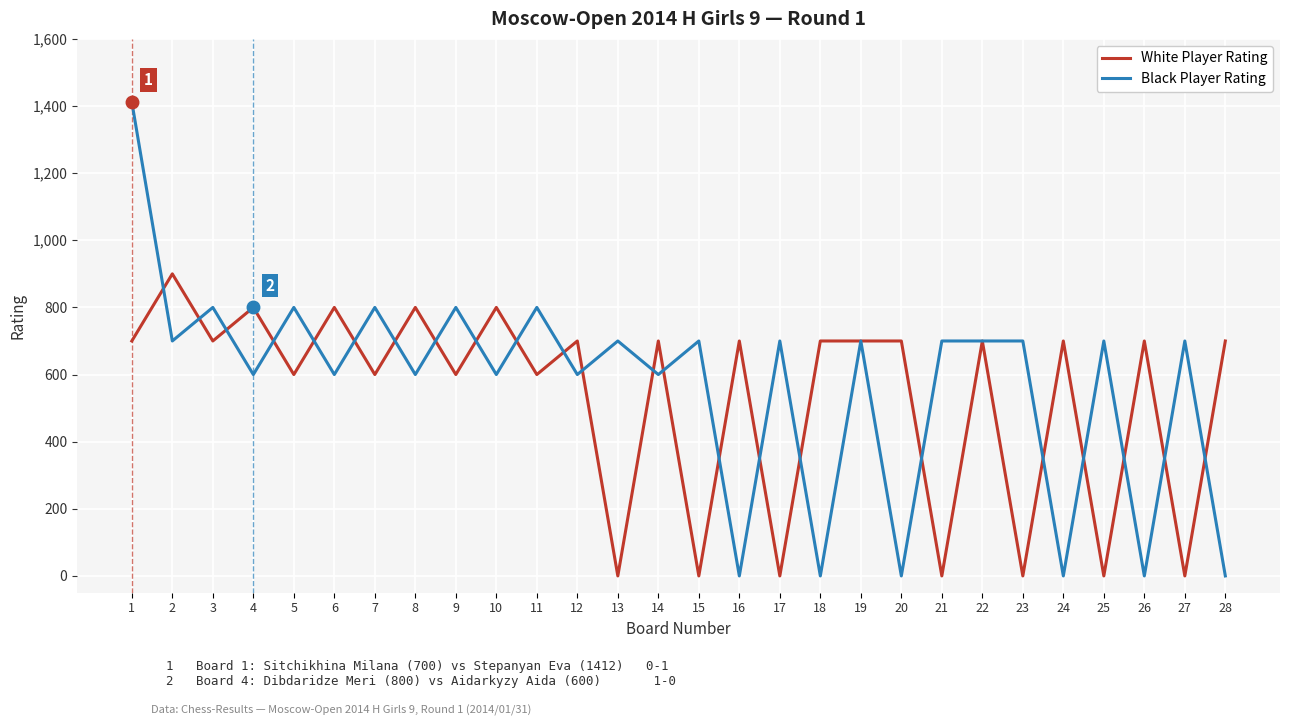

At 14, list the series in order from largest to smallest.

White Player Rating, Black Player Rating